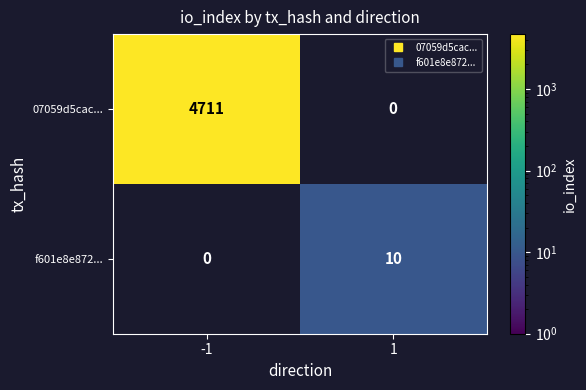

Is it true that f601e8e872... equals 6 at 1?

False